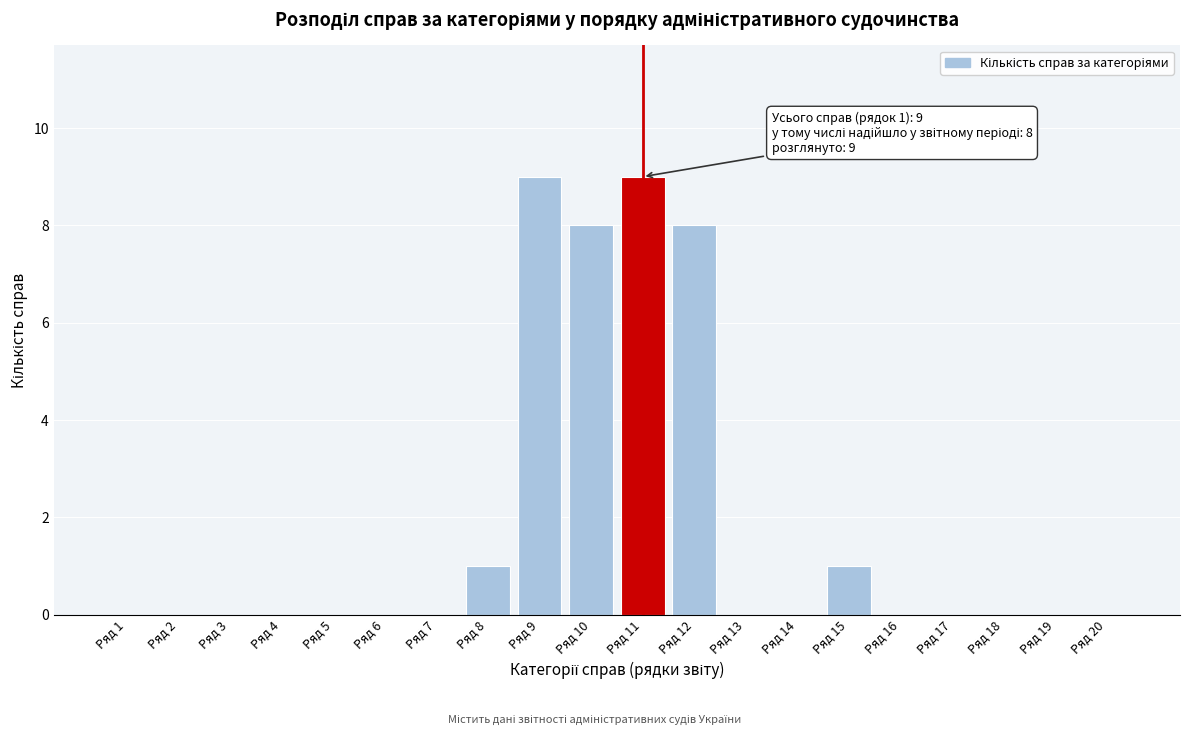

Reading right to left, extract all data points from this chart.

Ряд 20=0	Ряд 19=0	Ряд 18=0	Ряд 17=0	Ряд 16=0	Ряд 15=1	Ряд 14=0	Ряд 13=0	Ряд 12=8	Ряд 11=9	Ряд 10=8	Ряд 9=9	Ряд 8=1	Ряд 7=0	Ряд 6=0	Ряд 5=0	Ряд 4=0	Ряд 3=0	Ряд 2=0	Ряд 1=0